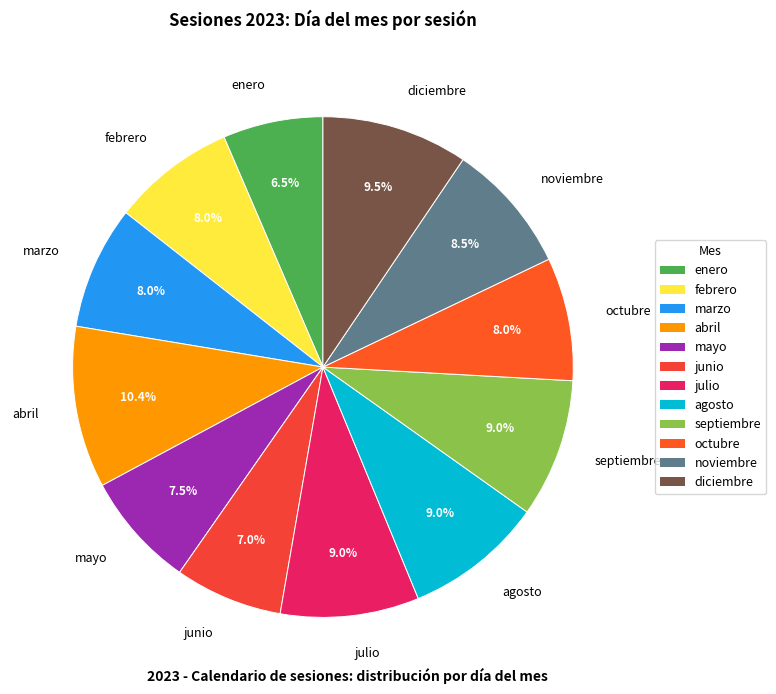

Between noviembre and enero, which is larger?

noviembre